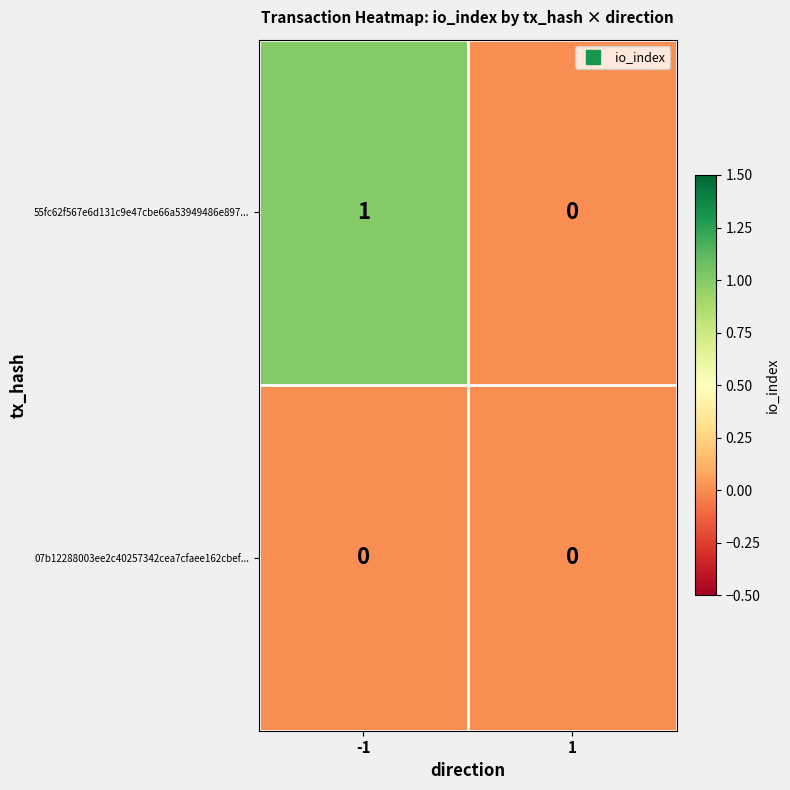

Between -1 and 1, which series saw the biggest shift?

55fc62f567e6d131c9e47cbe66a53949486e897...